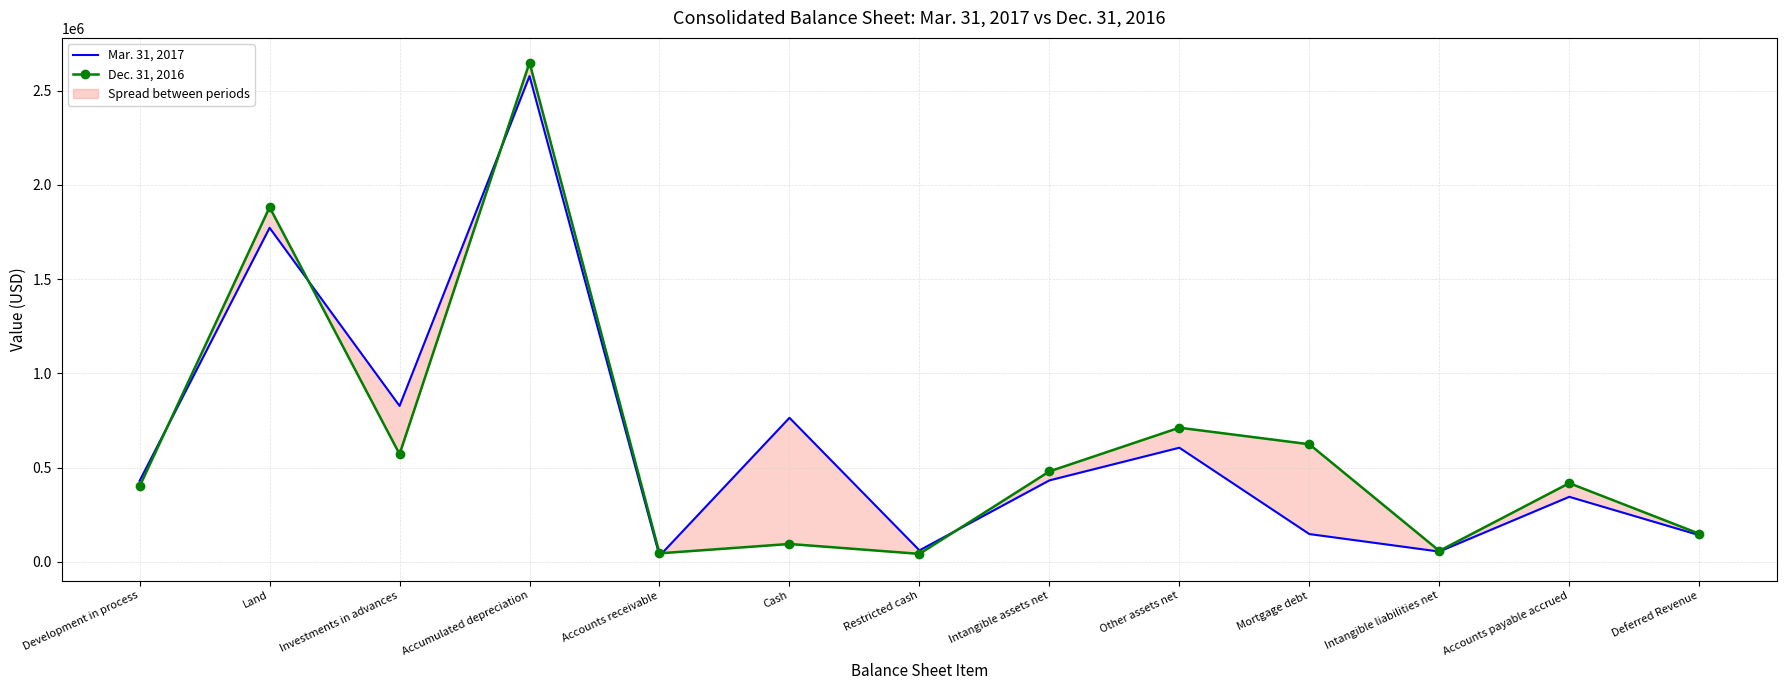

How many series are shown in this chart?

2